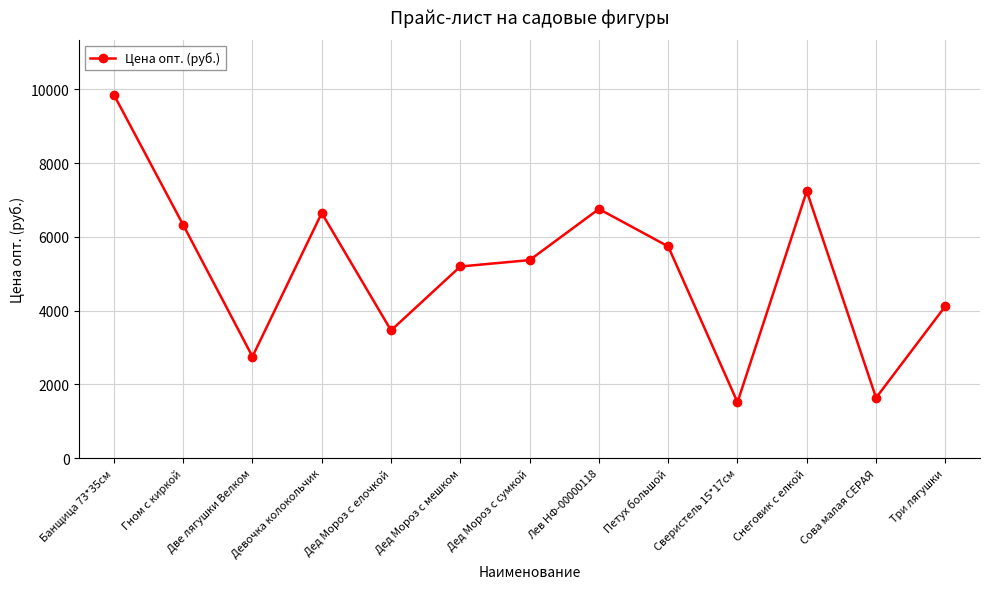

Reading left to right, transcribe all the data shown in this chart.

Банщица 73*35см=9851	Гном с киркой=6323	Две лягушки Велком=2754	Девочка колокольчик=6644	Дед Мороз с елочкой=3464	Дед Мороз с мешком=5196	Дед Мороз с сумкой=5369	Лев НФ-00000118=6754	Петух большой=5740	Сверистель 15*17см=1518	Снеговик с елкой=7237	Сова малая СЕРАЯ=1638	Три лягушки=4121